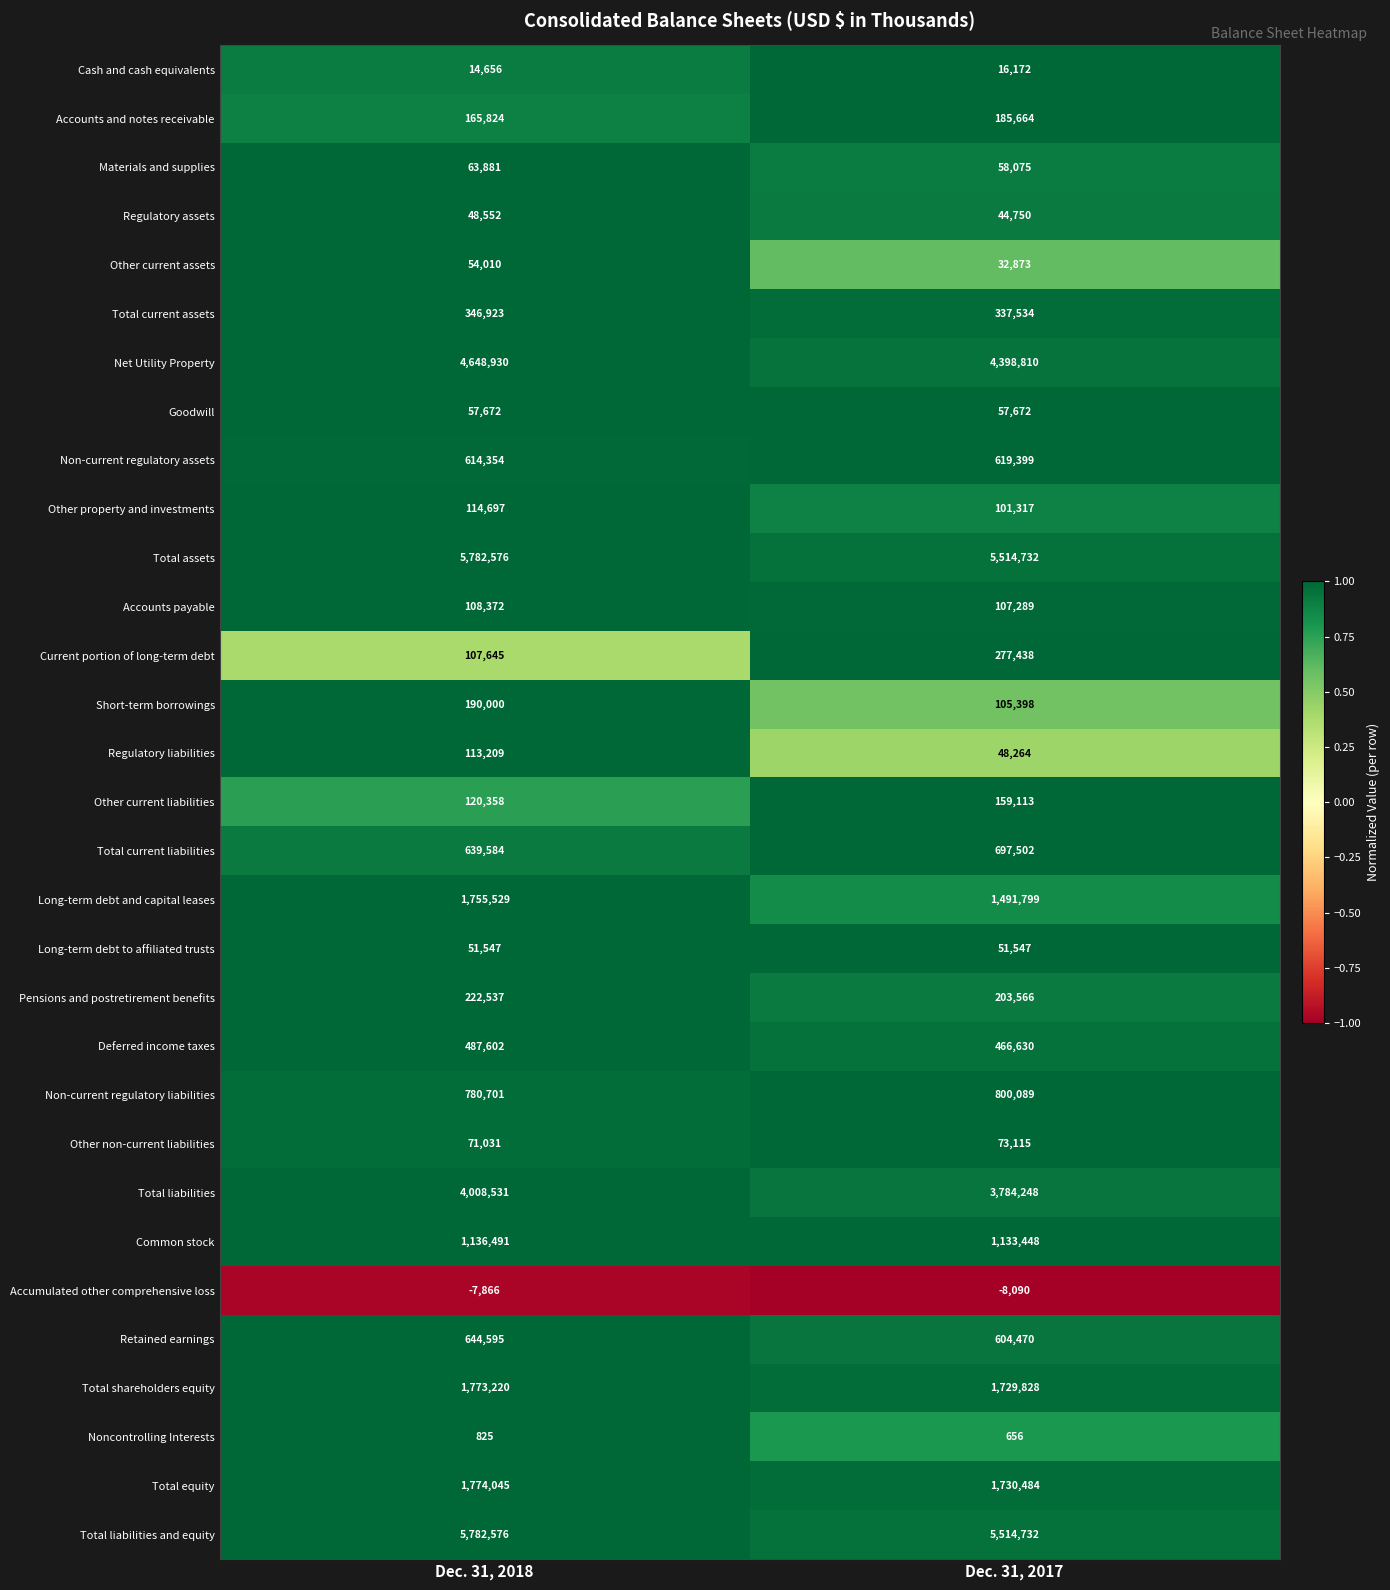

Where is Retained earnings nearest to the value 624532?

Dec. 31, 2017